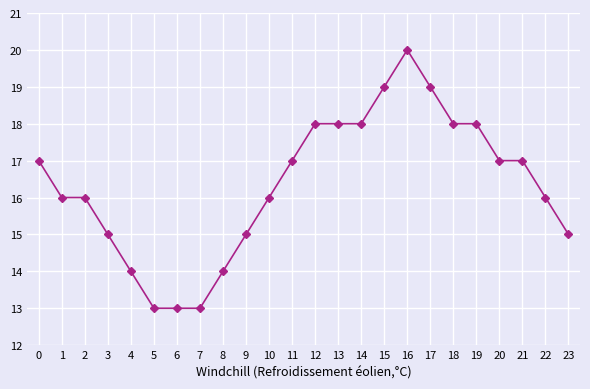

Approximately how many times larger is the value at 8 compared to 22?

0.9